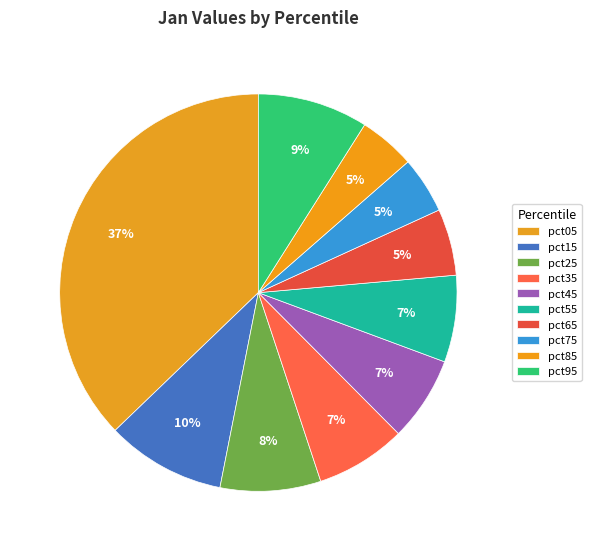

How many segments does this pie chart have?

10